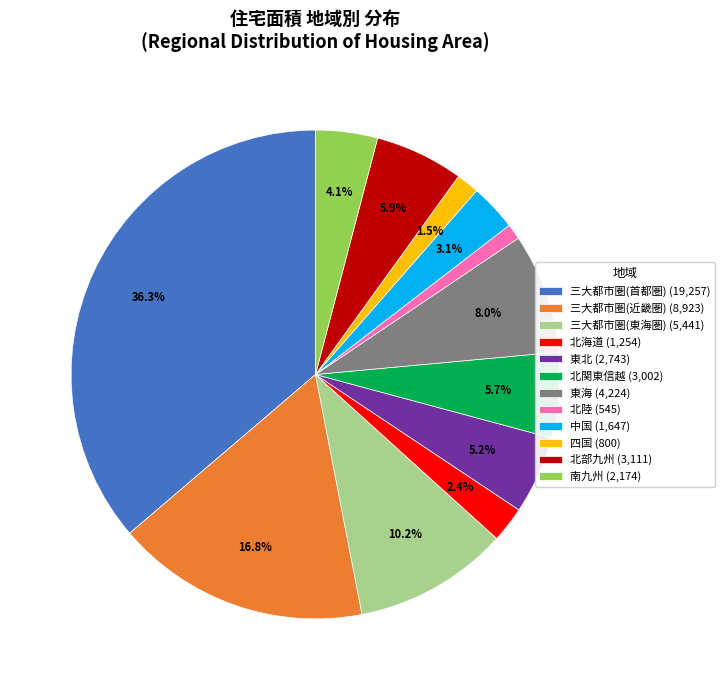

To the nearest percent, what is the difference between the largest and smallest slice percentages?

35%